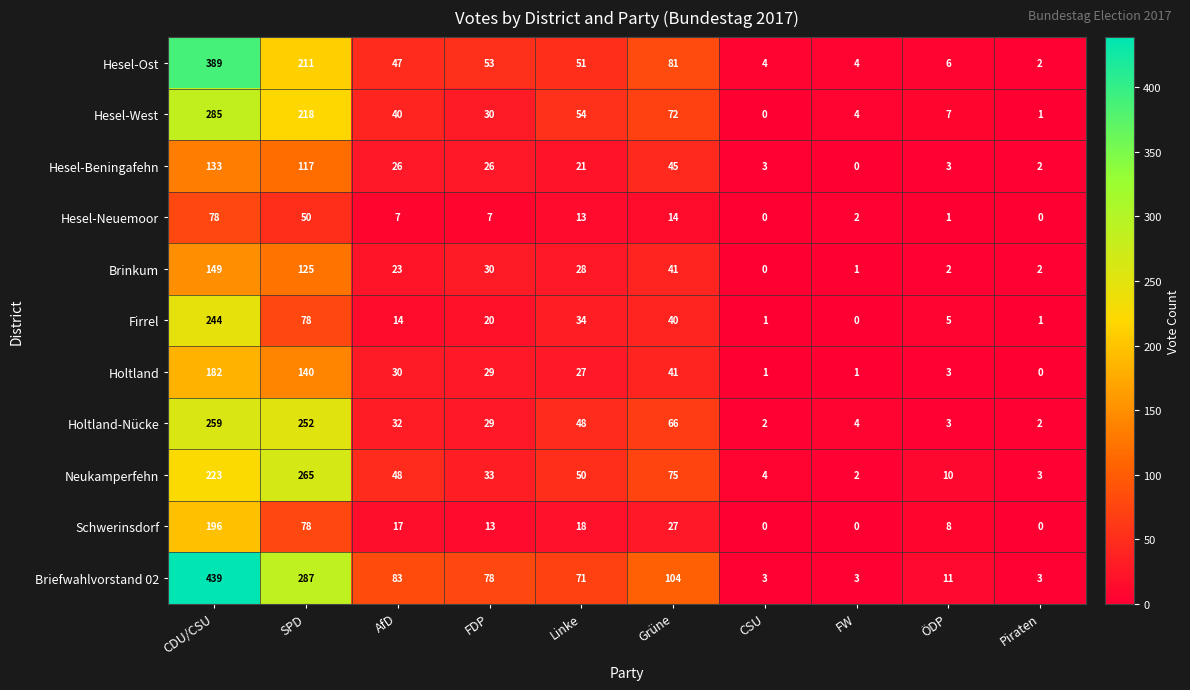

What is the greatest value displayed?

439